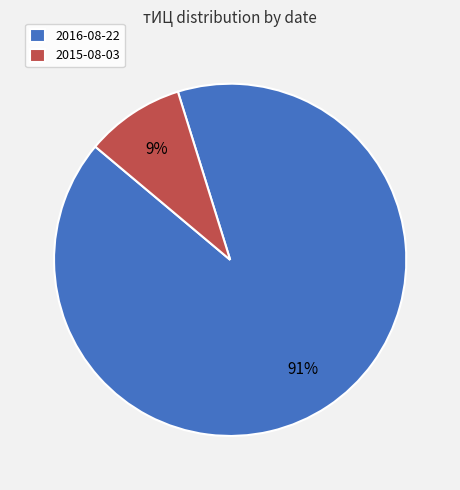

Is there any slice that represents more than half of the pie?

Yes